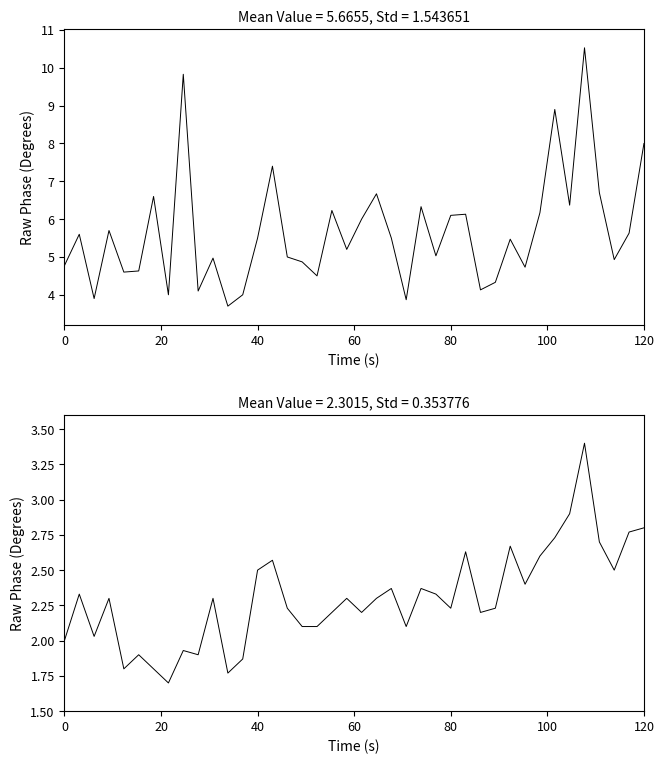

How many lines are shown in the chart?

2